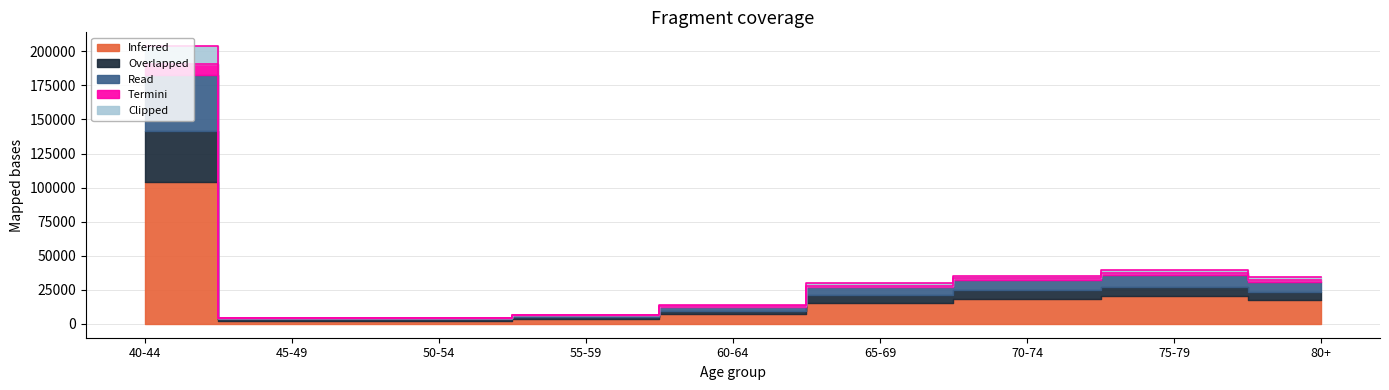

Where is the first local minimum for Termini?

45-49